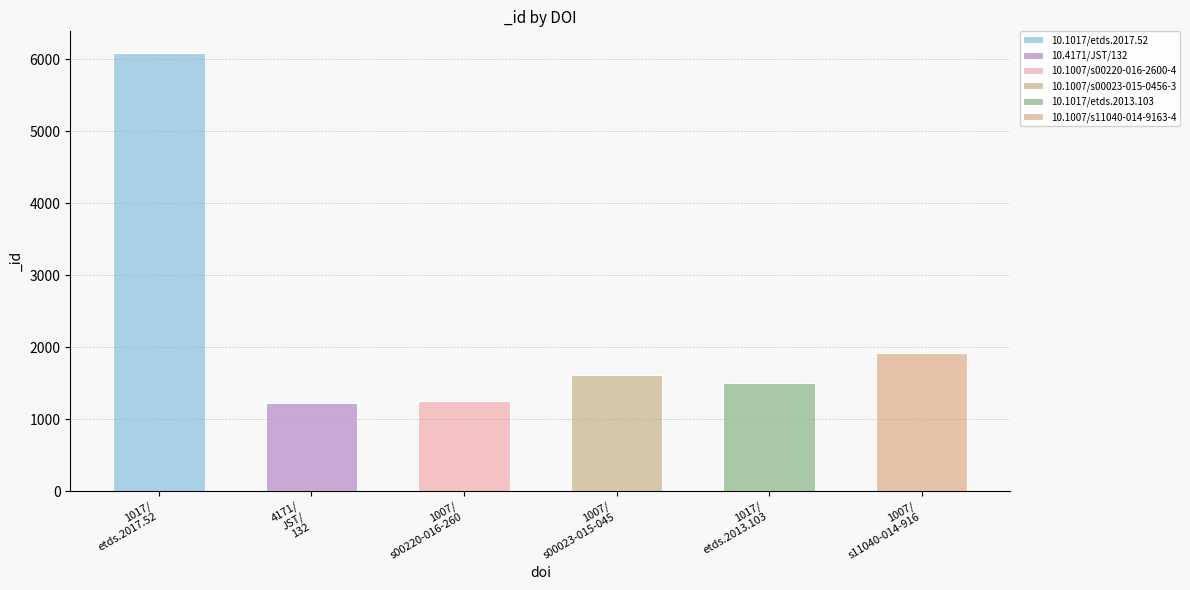

What is the average value?

2267